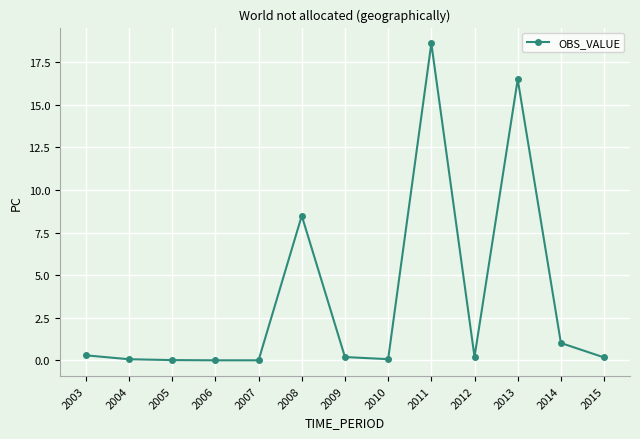

What is the change in value from 2010 to 2013?

+16.4